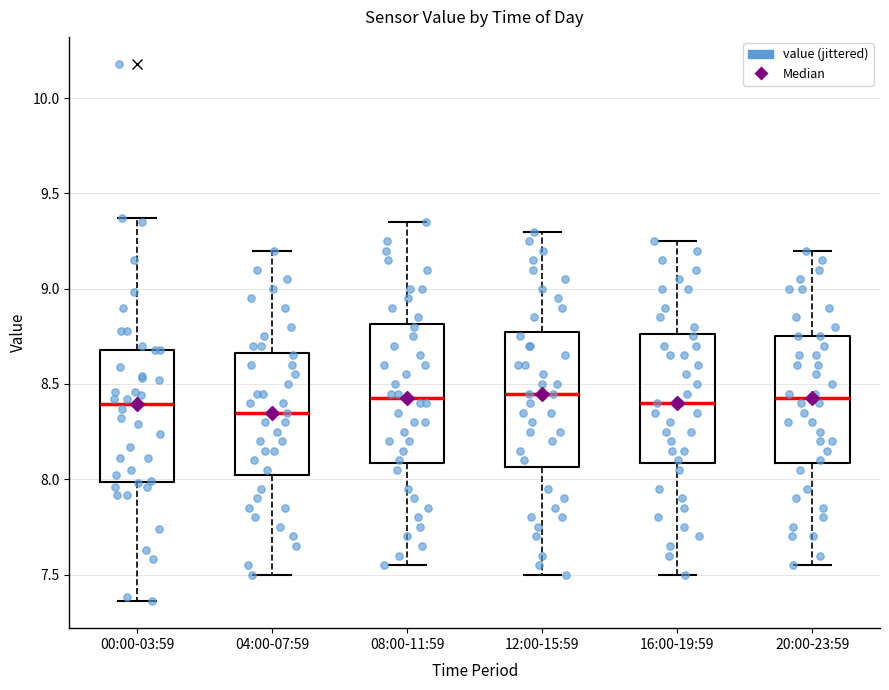

Reading left to right, transcribe this box plot: for each box, give where its median line is, the range the box spans, and where its two whiskers end, as read against the y-axis. The values are not printed on the chart, so give them approximately, as read against the axis.

00:00-03:59: median 8.40, box 8.00 to 8.70, whiskers 7.35 to 9.35
04:00-07:59: median 8.35, box 8.05 to 8.65, whiskers 7.50 to 9.20
08:00-11:59: median 8.45, box 8.10 to 8.80, whiskers 7.55 to 9.35
12:00-15:59: median 8.45, box 8.05 to 8.80, whiskers 7.50 to 9.30
16:00-19:59: median 8.40, box 8.10 to 8.75, whiskers 7.50 to 9.25
20:00-23:59: median 8.45, box 8.10 to 8.75, whiskers 7.55 to 9.20